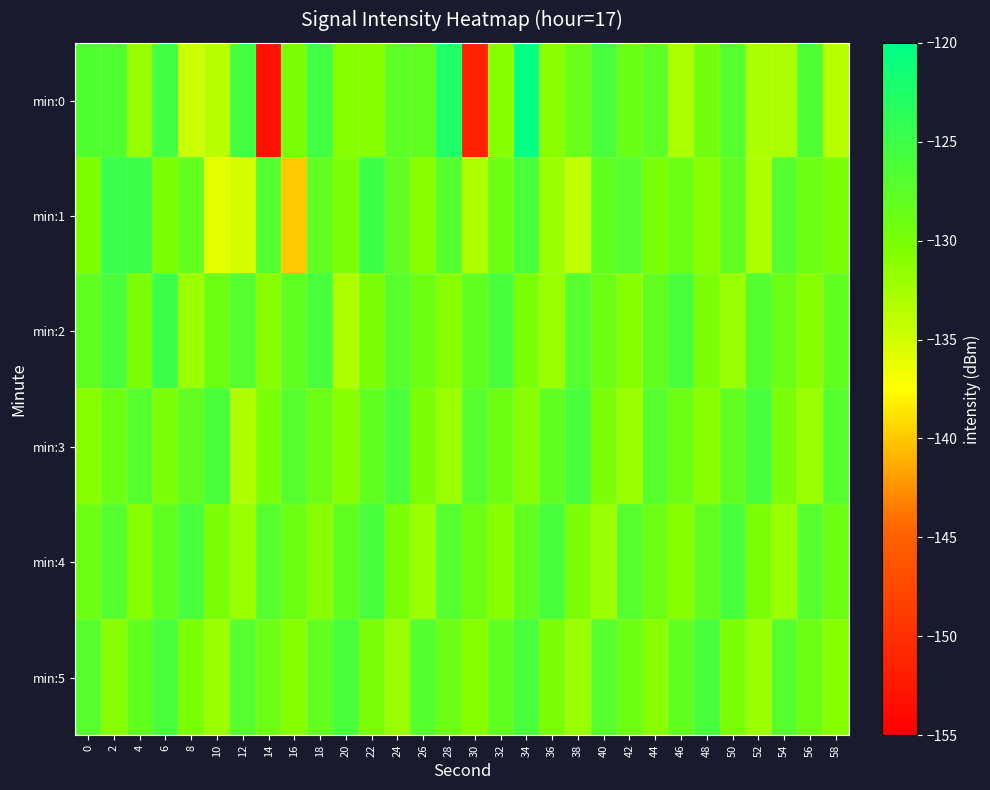

Reading left to right, transcribe all the data shown in this chart.

min:0: 0=-126.6	2=-126.7	4=-131.9	6=-125.4	8=-134.5	10=-133.7	12=-125.7	14=-153.2	16=-130.0	18=-125.5	20=-130.8	22=-131.0	24=-127.6	26=-127.9	28=-122.6	30=-151.5	32=-131.0	34=-120.4	36=-131.1	38=-128.7	40=-125.9	42=-128.8	44=-127.6	46=-132.9	48=-129.3	50=-127.0	52=-133.0	54=-132.9	56=-126.5	58=-133.5
min:1: 0=-130.3	2=-124.7	4=-124.9	6=-130.2	8=-128.2	10=-136.0	12=-135.3	14=-127.0	16=-139.8	18=-128.1	20=-130.0	22=-125.0	24=-128.0	26=-131.0	28=-127.0	30=-133.0	32=-129.0	34=-126.0	36=-132.0	38=-134.0	40=-128.0	42=-127.0	44=-130.0	46=-129.0	48=-131.0	50=-128.0	52=-133.0	54=-127.0	56=-129.0	58=-130.0
min:2: 0=-128.0	2=-126.0	4=-130.0	6=-125.0	8=-132.0	10=-129.0	12=-127.0	14=-131.0	16=-128.0	18=-126.0	20=-133.0	22=-130.0	24=-127.0	26=-129.0	28=-131.0	30=-128.0	32=-126.0	34=-130.0	36=-132.0	38=-127.0	40=-129.0	42=-131.0	44=-128.0	46=-126.0	48=-130.0	50=-132.0	52=-127.0	54=-129.0	56=-131.0	58=-128.0
min:3: 0=-131.0	2=-129.0	4=-127.0	6=-130.0	8=-128.0	10=-126.0	12=-133.0	14=-130.0	16=-127.0	18=-129.0	20=-131.0	22=-128.0	24=-126.0	26=-130.0	28=-132.0	30=-127.0	32=-129.0	34=-131.0	36=-128.0	38=-126.0	40=-130.0	42=-132.0	44=-127.0	46=-129.0	48=-131.0	50=-128.0	52=-126.0	54=-130.0	56=-132.0	58=-127.0
min:4: 0=-129.0	2=-127.0	4=-131.0	6=-128.0	8=-126.0	10=-130.0	12=-132.0	14=-127.0	16=-129.0	18=-131.0	20=-128.0	22=-126.0	24=-130.0	26=-132.0	28=-127.0	30=-129.0	32=-131.0	34=-128.0	36=-126.0	38=-130.0	40=-132.0	42=-127.0	44=-129.0	46=-131.0	48=-128.0	50=-126.0	52=-130.0	54=-132.0	56=-127.0	58=-129.0
min:5: 0=-127.0	2=-131.0	4=-128.0	6=-126.0	8=-130.0	10=-132.0	12=-127.0	14=-129.0	16=-131.0	18=-128.0	20=-126.0	22=-130.0	24=-132.0	26=-127.0	28=-129.0	30=-131.0	32=-128.0	34=-126.0	36=-130.0	38=-132.0	40=-127.0	42=-129.0	44=-131.0	46=-128.0	48=-126.0	50=-130.0	52=-132.0	54=-127.0	56=-129.0	58=-131.0